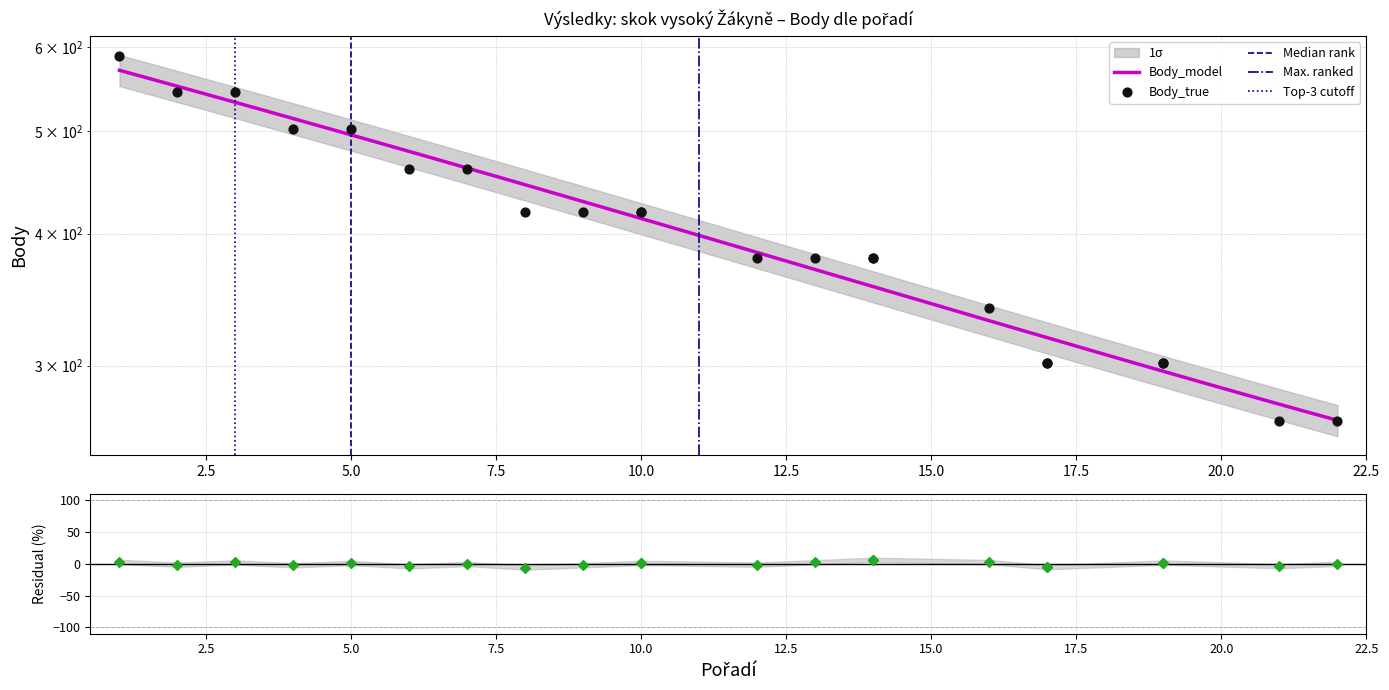

What is the change in value from Mičková Kateřina to Petříková Adéla?

-153